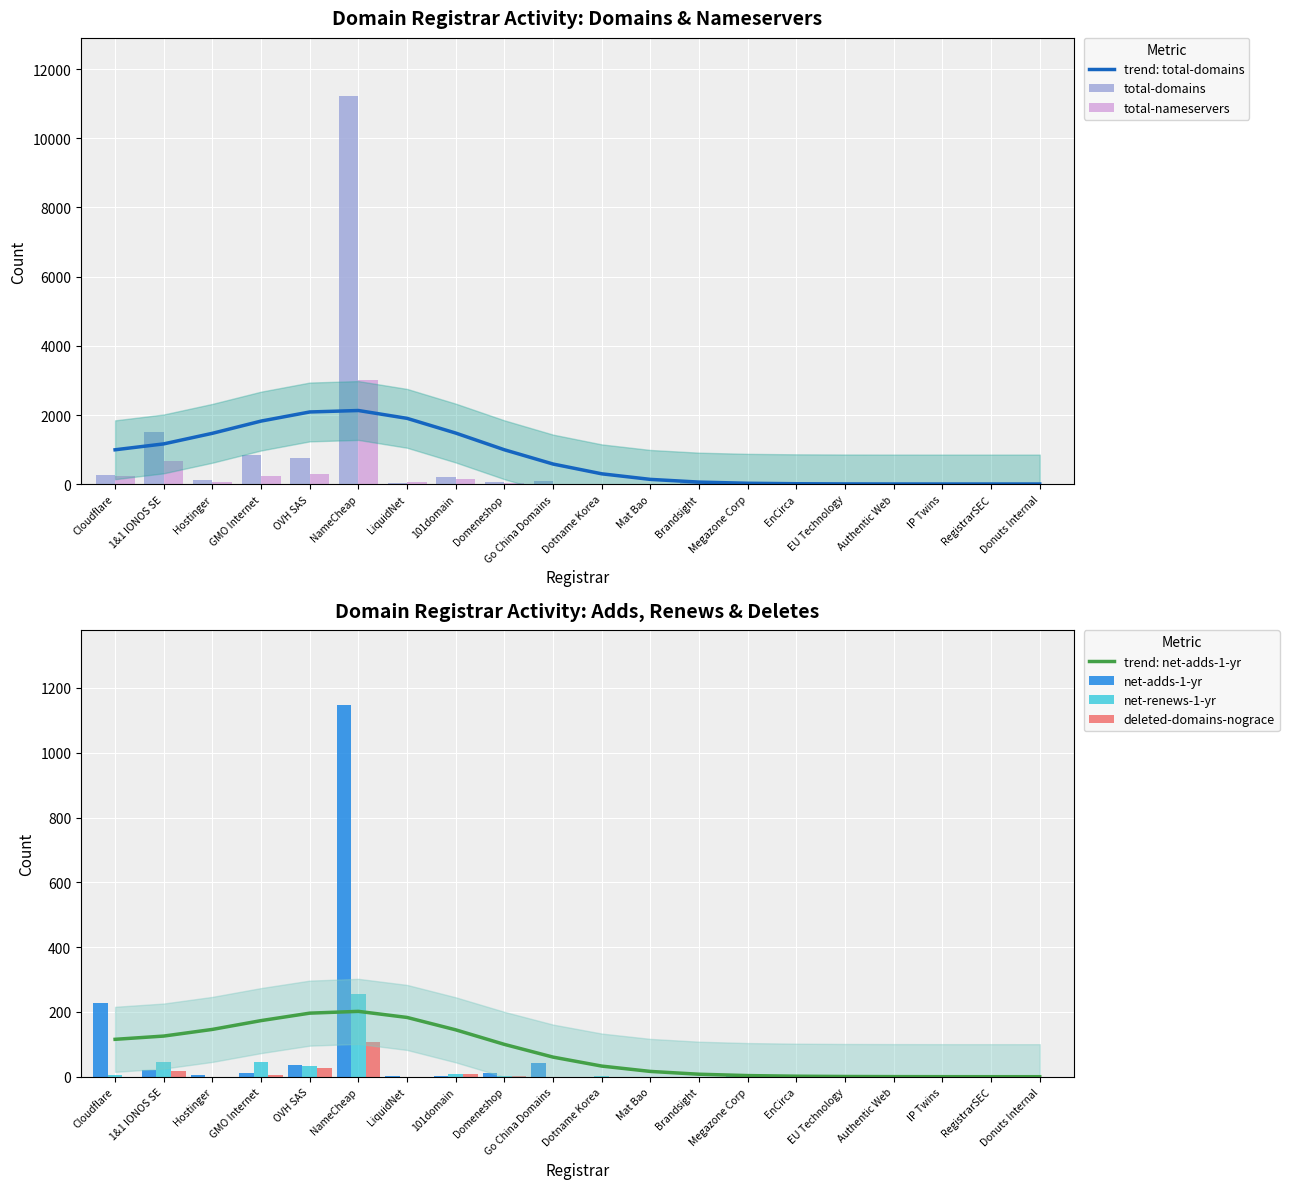

Between GMO Internet and Go China Domains, which is larger?

GMO Internet